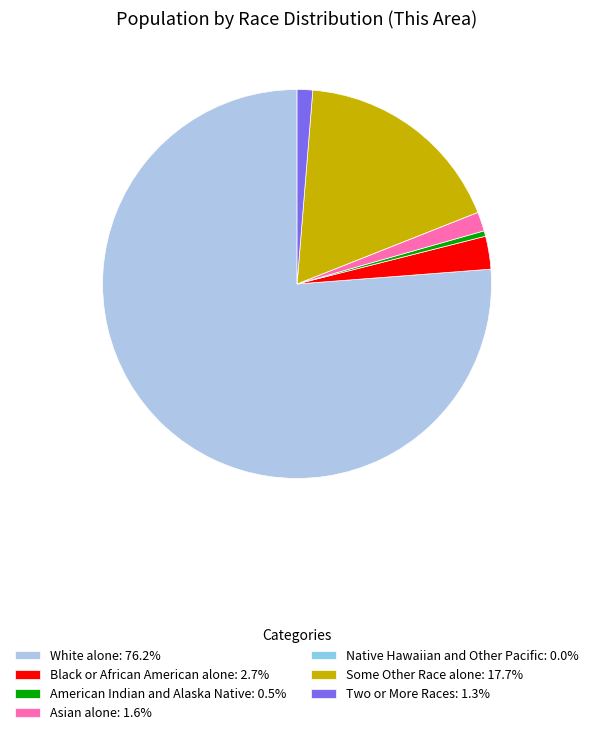

True or false: American Indian and Alaska Native accounts for 0% of the total.

True